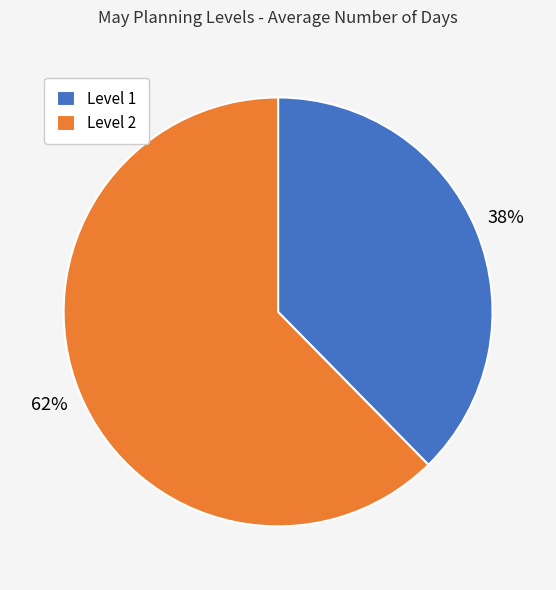

What is the smallest slice in the pie chart?

Level 1